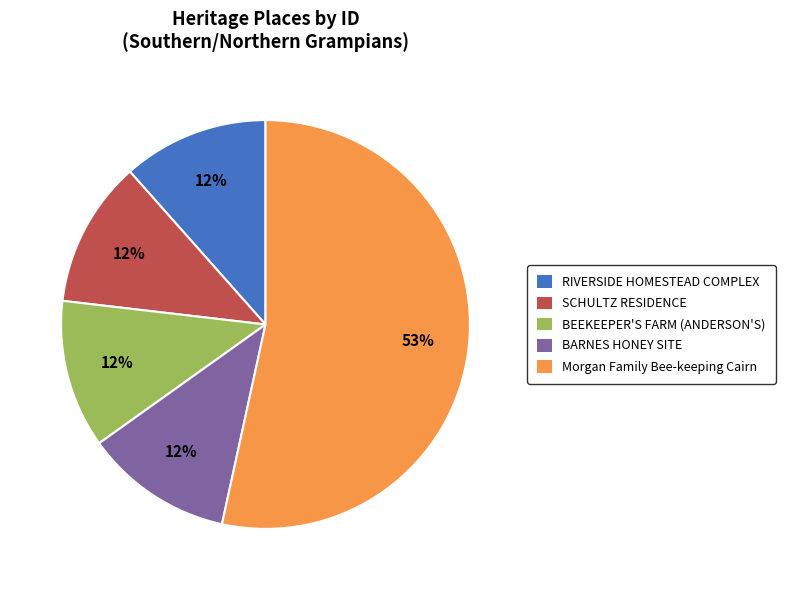

Which category has the biggest portion of the pie?

Morgan Family Bee-keeping Cairn